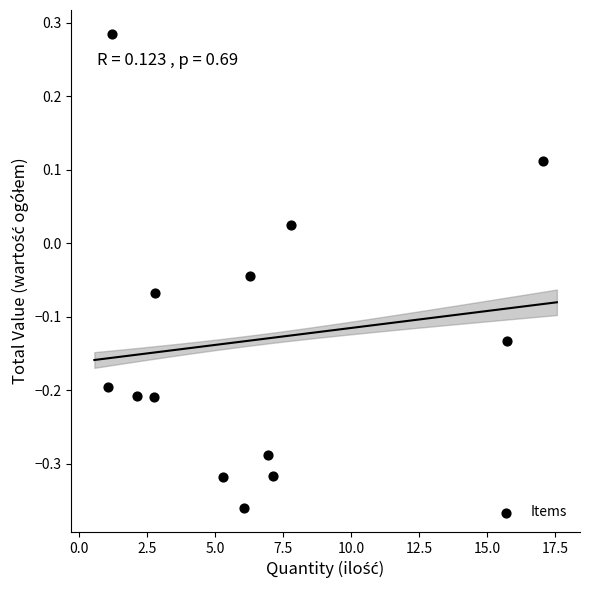

What is the range of Y values (max minus min)?

0.6